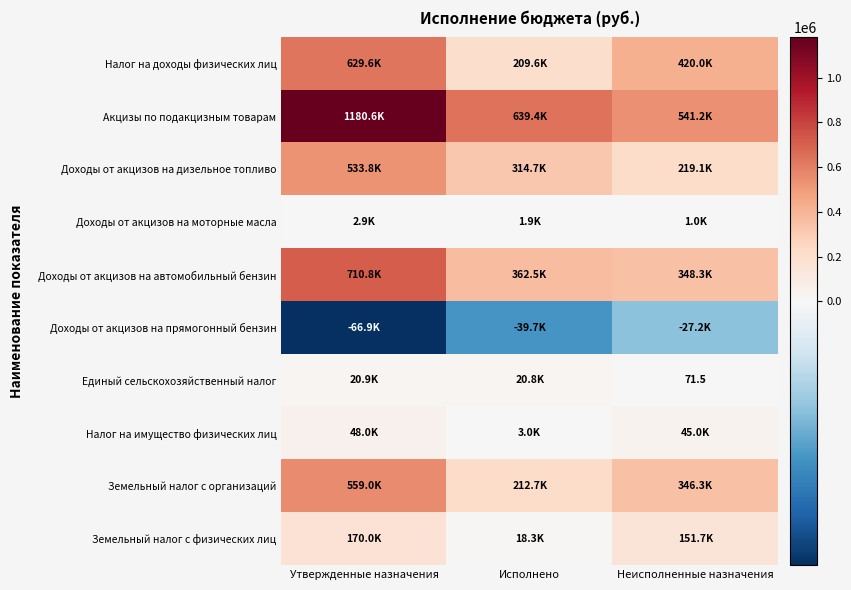

True or false: Единый сельскохозяйственный налог has a value of 113.8 at Неисполненные назначения.

False